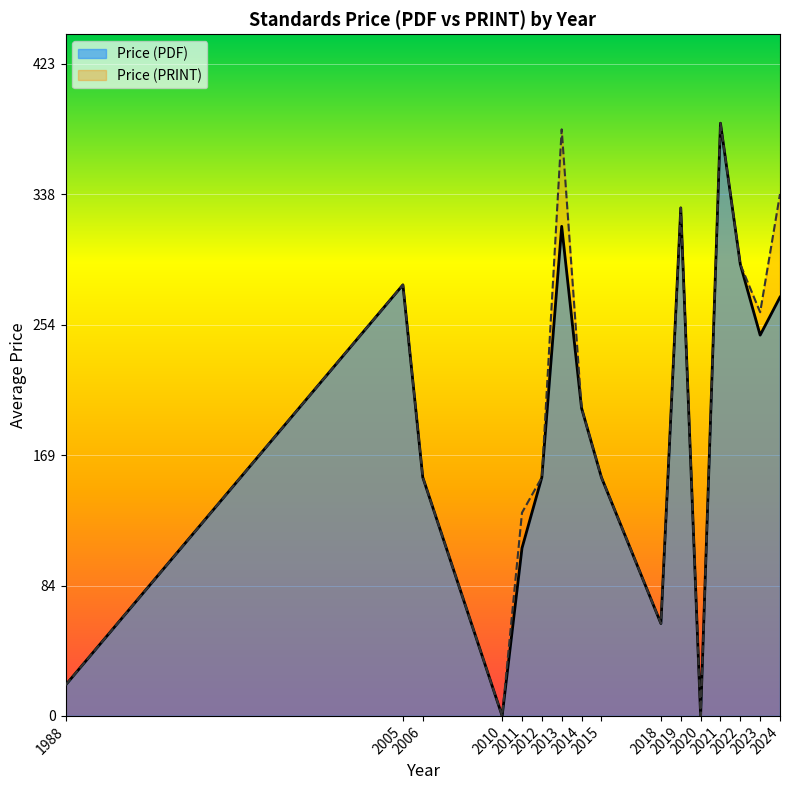

What is the average value of the Price (PDF) series?

186.2